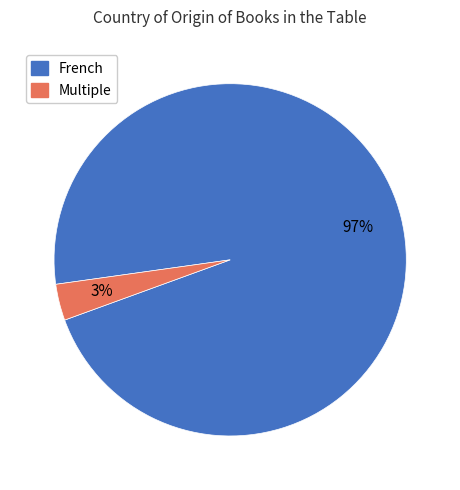

To the nearest percent, what percentage of the pie is French?

97%